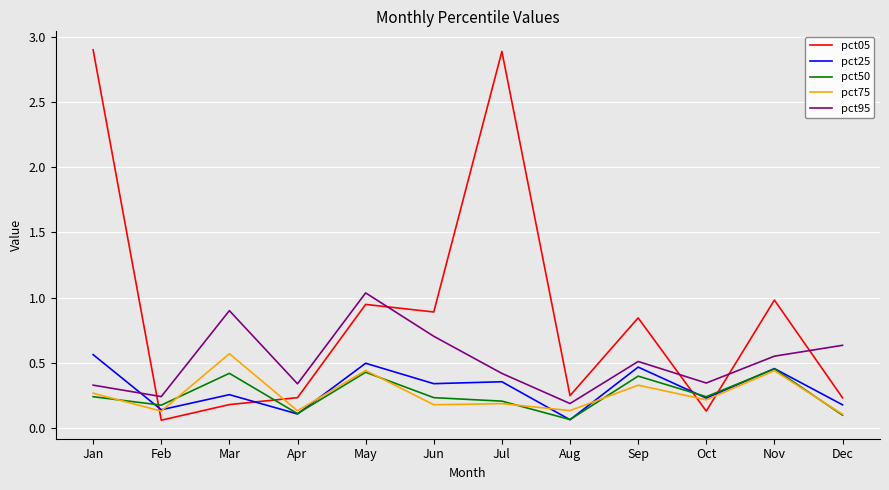

True or false: pct95 and pct25 cross at least once.

True